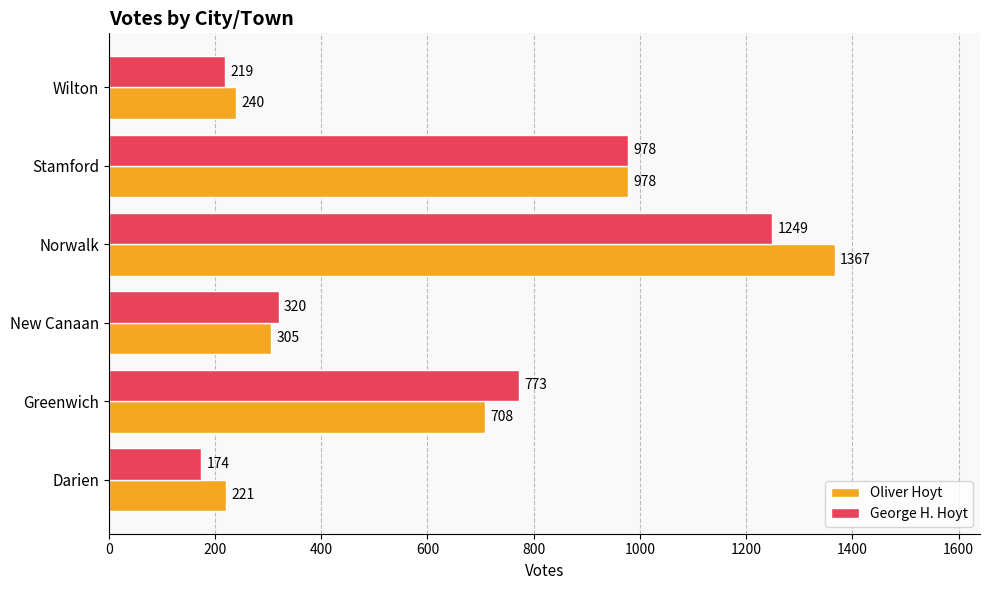

Where is Oliver Hoyt nearest to the value 794?

Greenwich